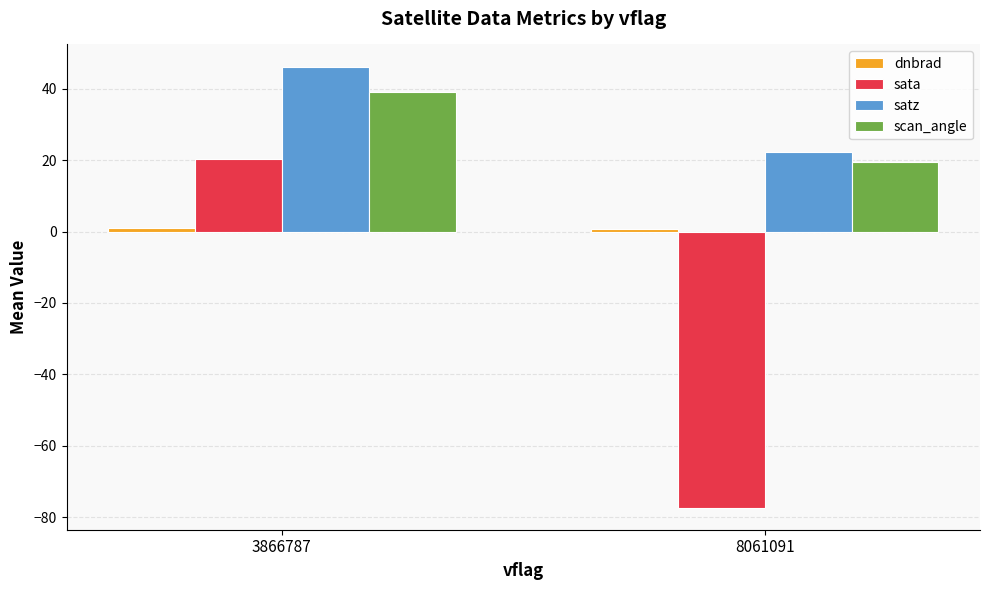

What is the sum of all sata values?

-57.1